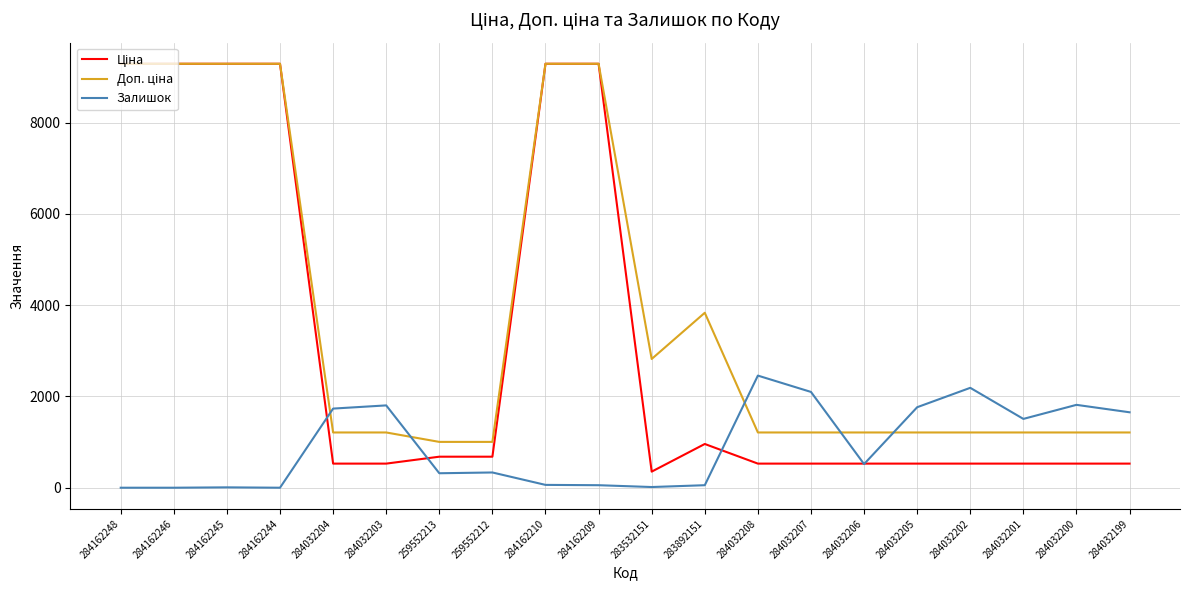

What is the total value across all series at 284162210?

18642.9